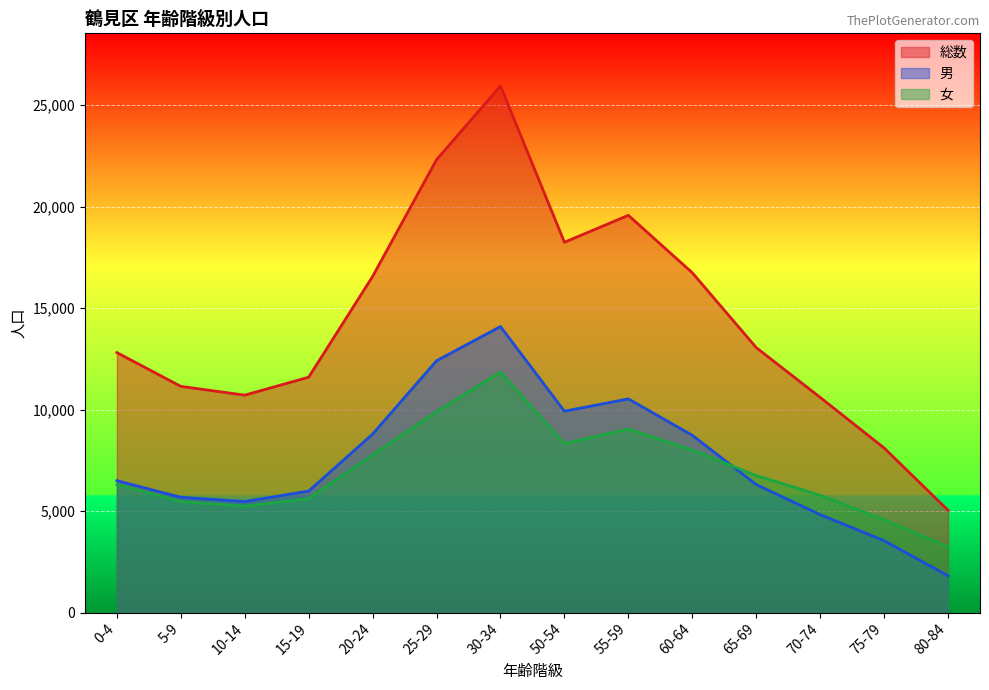

What are all the series names shown in the legend?

総数, 男, 女